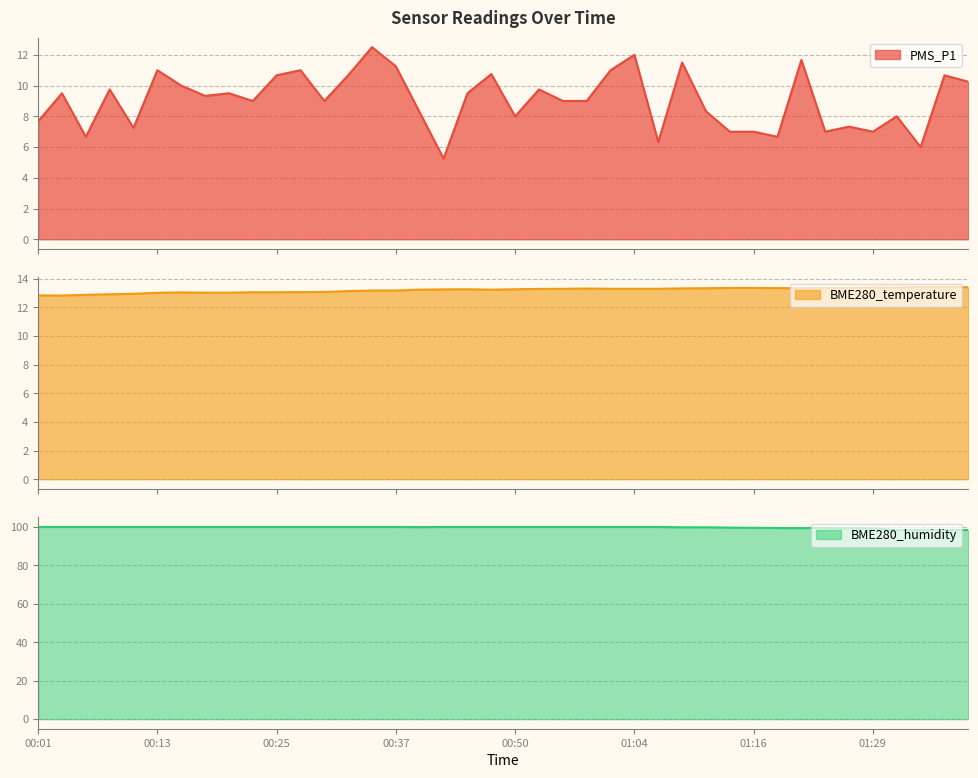

How many interior local peaks does the BME280_humidity series have?

2